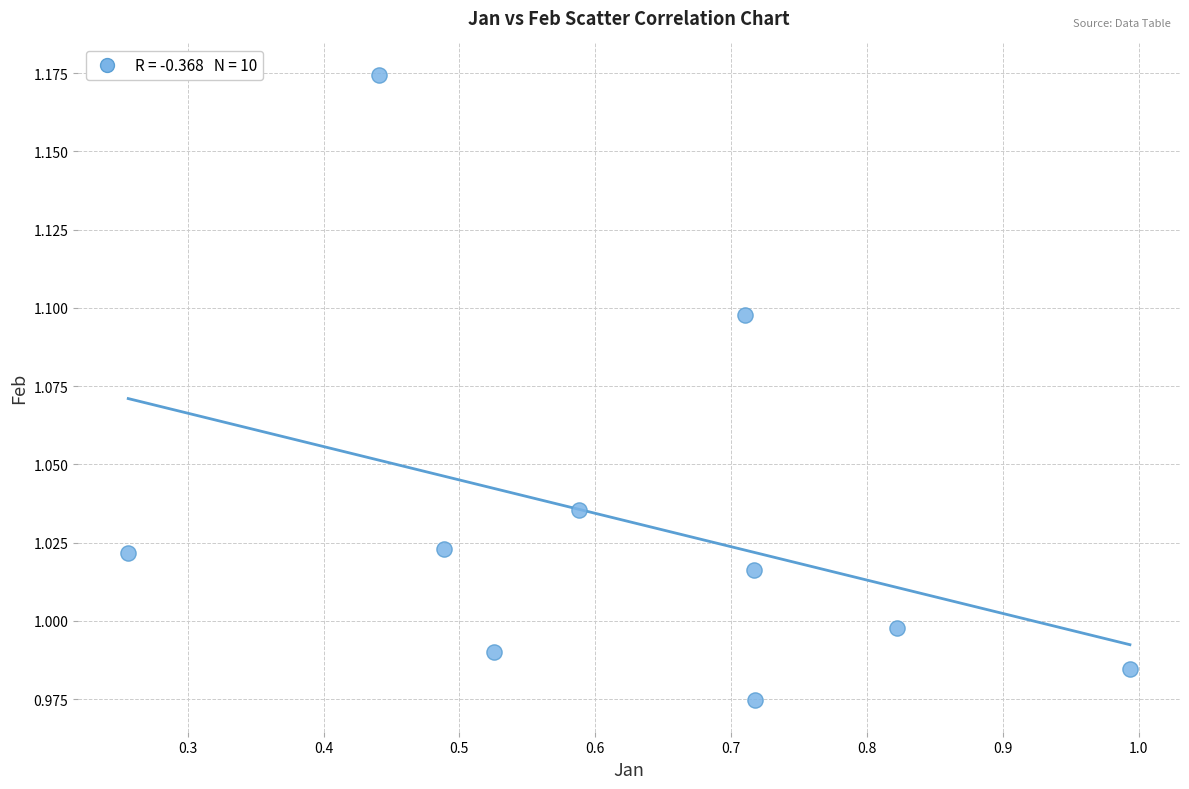

What is the average X value?

0.6